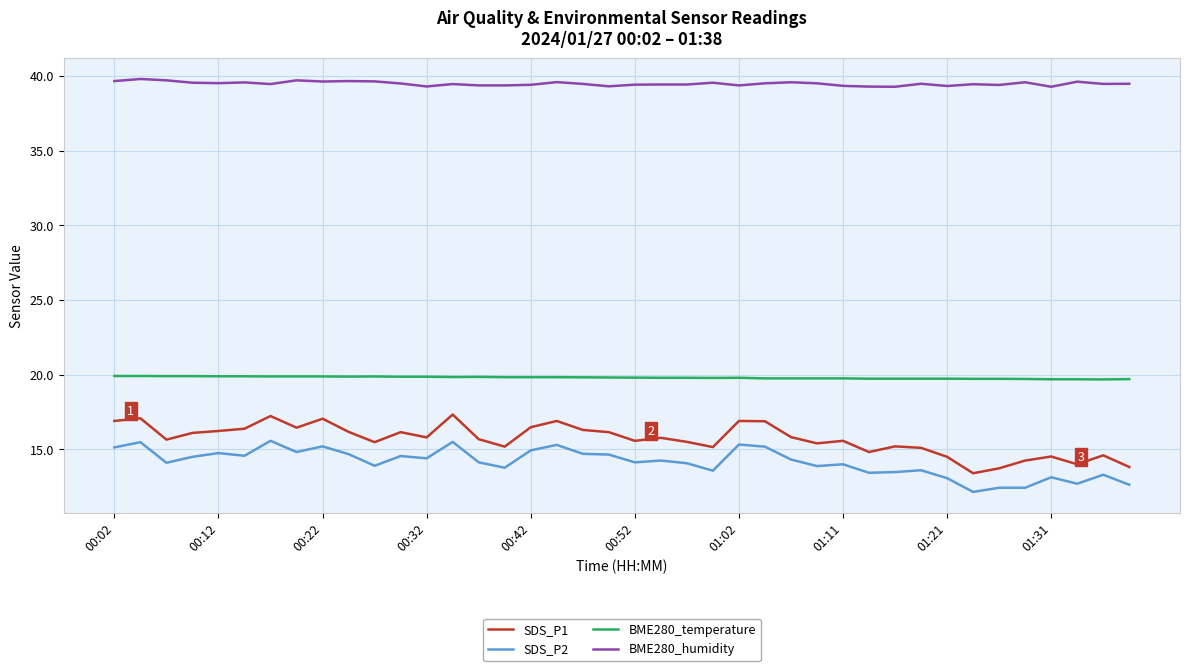

What is the difference between the second highest and minimum values in the BME280_humidity series?

0.4